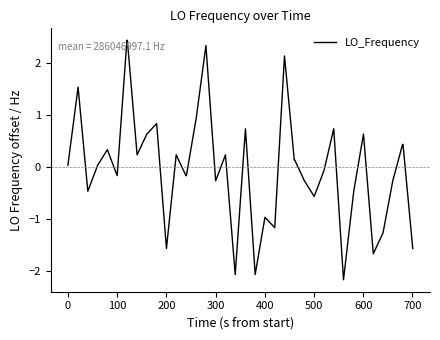

What is the smallest value displayed?

-2.2